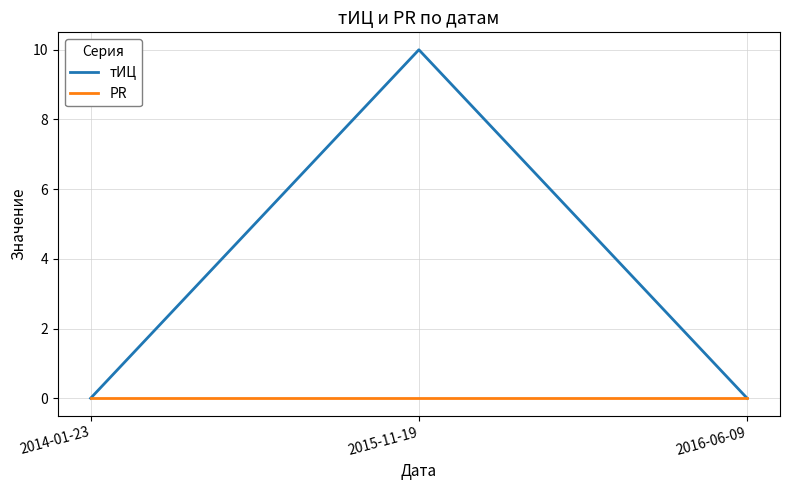

Which series changed the most between 2015-11-19 and 2016-06-09?

тИЦ